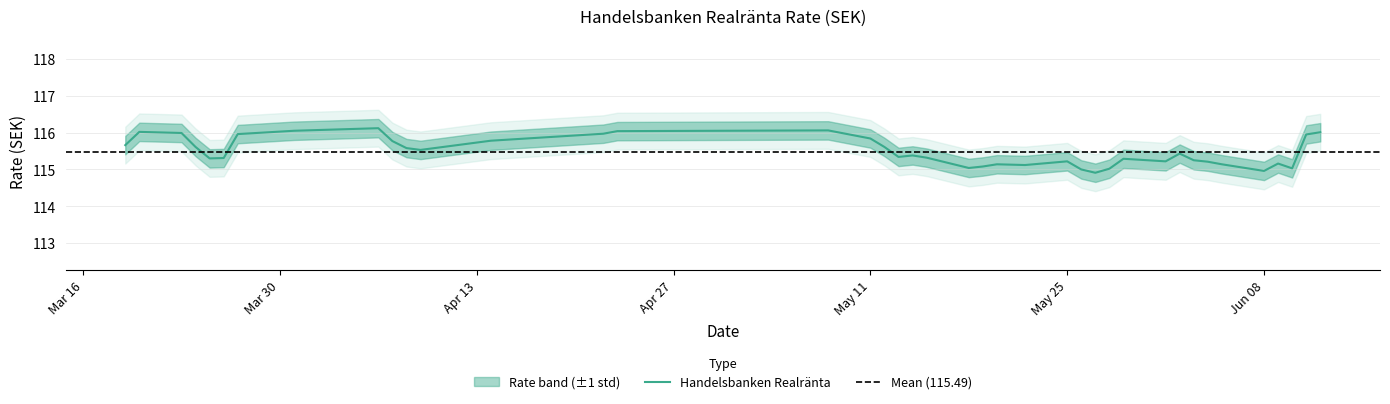

The value at 39 is 116.1. True or false?

True